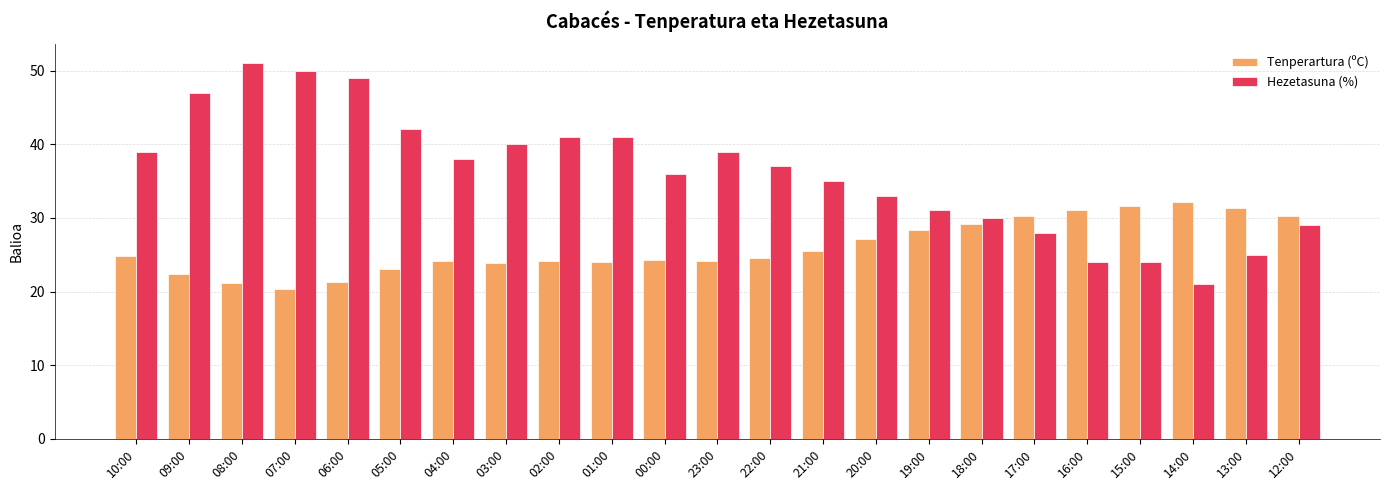

What is the total value across all series at 06:00?

70.3